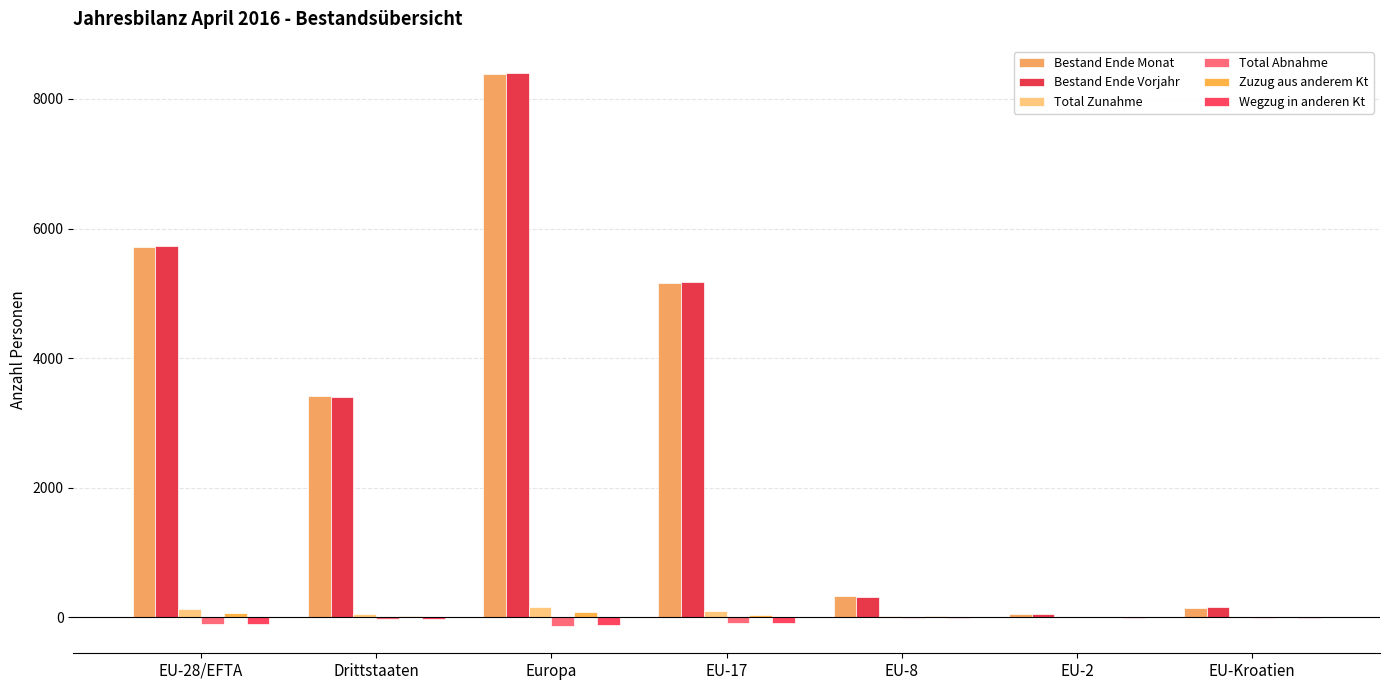

The value of Total Abnahme at EU-2 is -53. True or false?

False